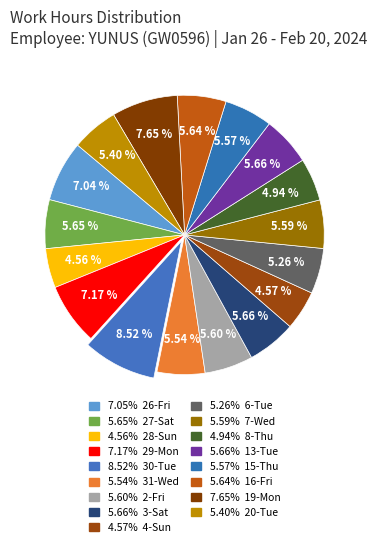

Count the number of slices in the pie.

17